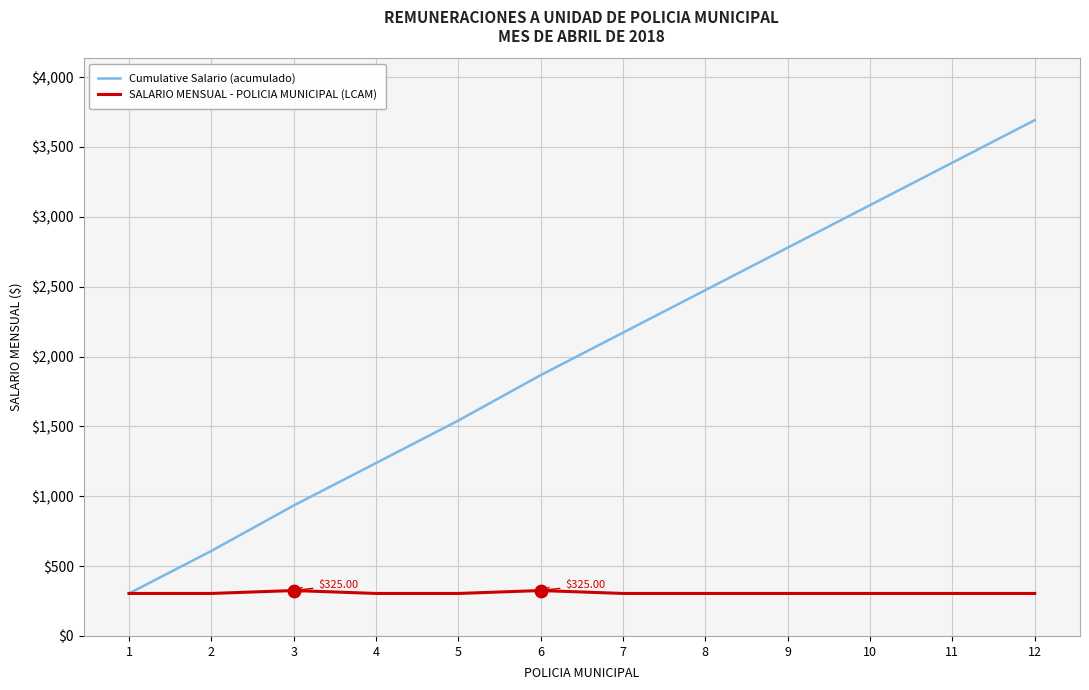

What is the difference between the highest and lowest values at 11?

3083.4